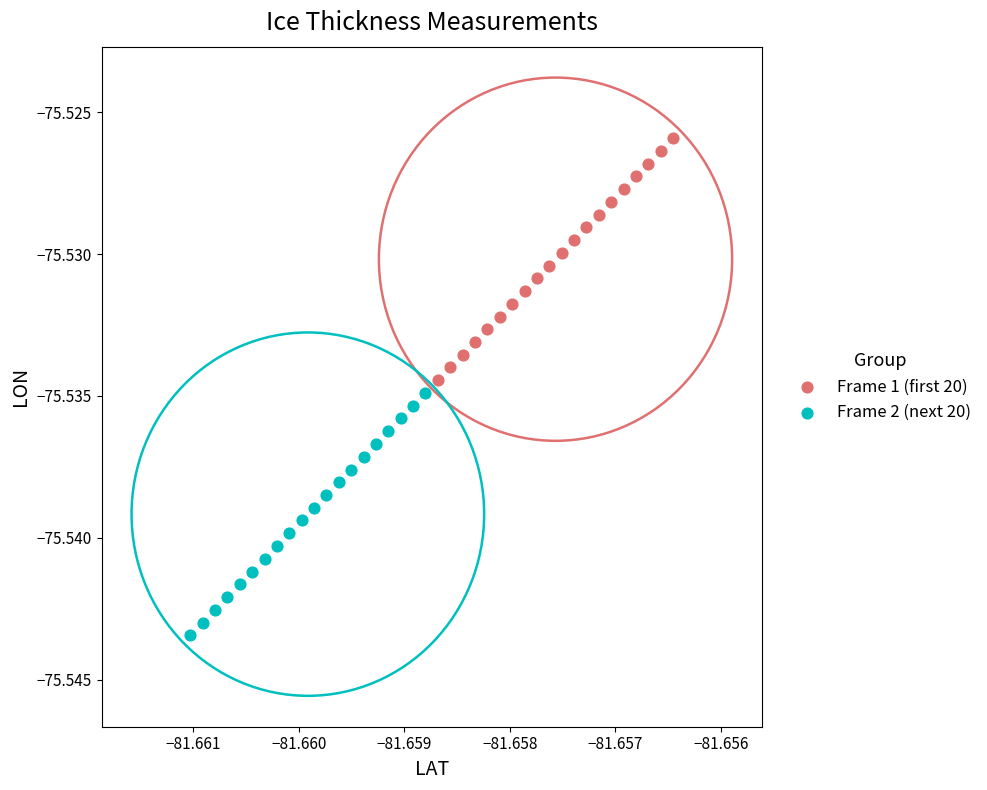

Which series reaches the maximum Y coordinate?

Frame 1 (first 20)